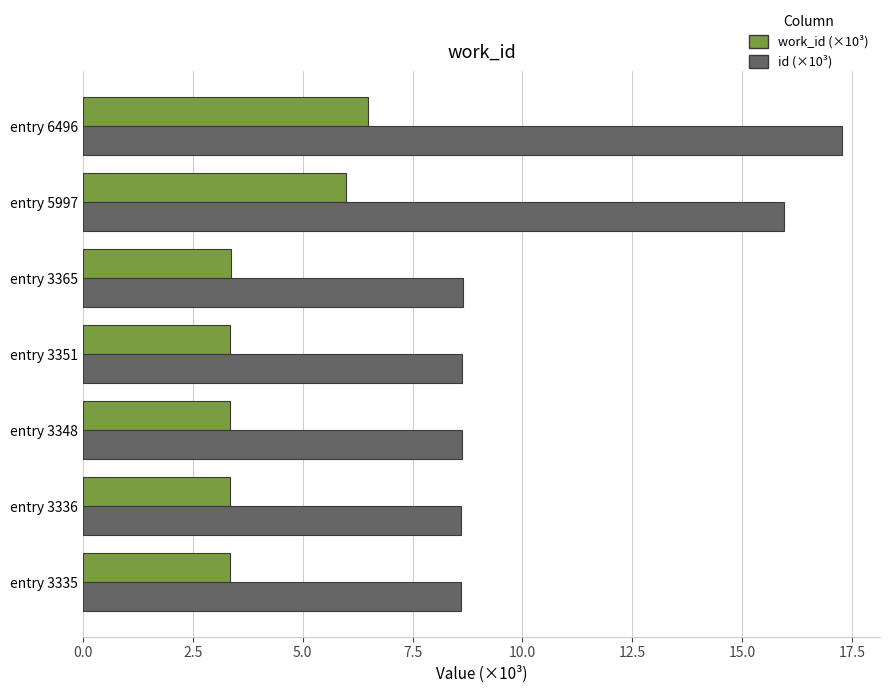

True or false: work_id (×10³) has a value of 3.3 at entry 3348.

True